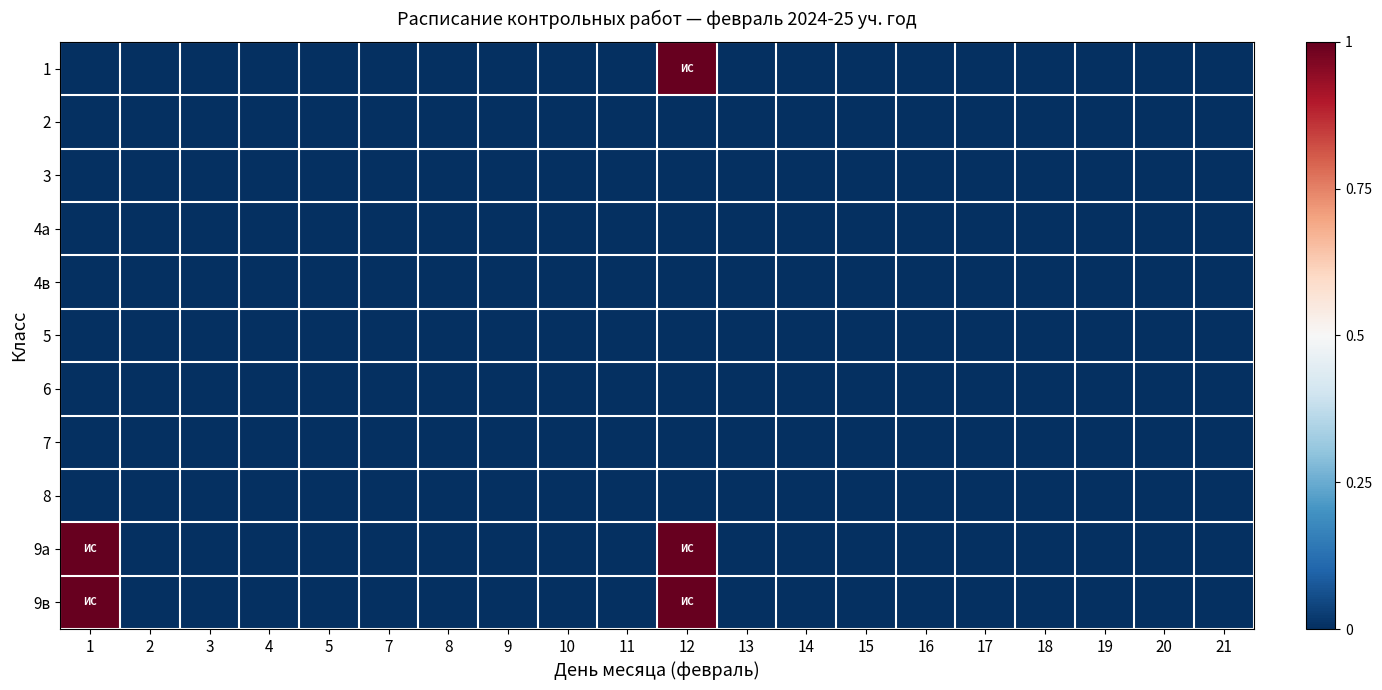

Reading right to left, what are all the values shown in this chart?

1: 21=0	20=0	19=0	18=0	17=0	16=0	15=0	14=0	13=0	12=1	11=0	10=0	9=0	8=0	7=0	5=0	4=0	3=0	2=0	1=0
2: 21=0	20=0	19=0	18=0	17=0	16=0	15=0	14=0	13=0	12=0	11=0	10=0	9=0	8=0	7=0	5=0	4=0	3=0	2=0	1=0
3: 21=0	20=0	19=0	18=0	17=0	16=0	15=0	14=0	13=0	12=0	11=0	10=0	9=0	8=0	7=0	5=0	4=0	3=0	2=0	1=0
4а: 21=0	20=0	19=0	18=0	17=0	16=0	15=0	14=0	13=0	12=0	11=0	10=0	9=0	8=0	7=0	5=0	4=0	3=0	2=0	1=0
4в: 21=0	20=0	19=0	18=0	17=0	16=0	15=0	14=0	13=0	12=0	11=0	10=0	9=0	8=0	7=0	5=0	4=0	3=0	2=0	1=0
5: 21=0	20=0	19=0	18=0	17=0	16=0	15=0	14=0	13=0	12=0	11=0	10=0	9=0	8=0	7=0	5=0	4=0	3=0	2=0	1=0
6: 21=0	20=0	19=0	18=0	17=0	16=0	15=0	14=0	13=0	12=0	11=0	10=0	9=0	8=0	7=0	5=0	4=0	3=0	2=0	1=0
7: 21=0	20=0	19=0	18=0	17=0	16=0	15=0	14=0	13=0	12=0	11=0	10=0	9=0	8=0	7=0	5=0	4=0	3=0	2=0	1=0
8: 21=0	20=0	19=0	18=0	17=0	16=0	15=0	14=0	13=0	12=0	11=0	10=0	9=0	8=0	7=0	5=0	4=0	3=0	2=0	1=0
9а: 21=0	20=0	19=0	18=0	17=0	16=0	15=0	14=0	13=0	12=1	11=0	10=0	9=0	8=0	7=0	5=0	4=0	3=0	2=0	1=1
9в: 21=0	20=0	19=0	18=0	17=0	16=0	15=0	14=0	13=0	12=1	11=0	10=0	9=0	8=0	7=0	5=0	4=0	3=0	2=0	1=1